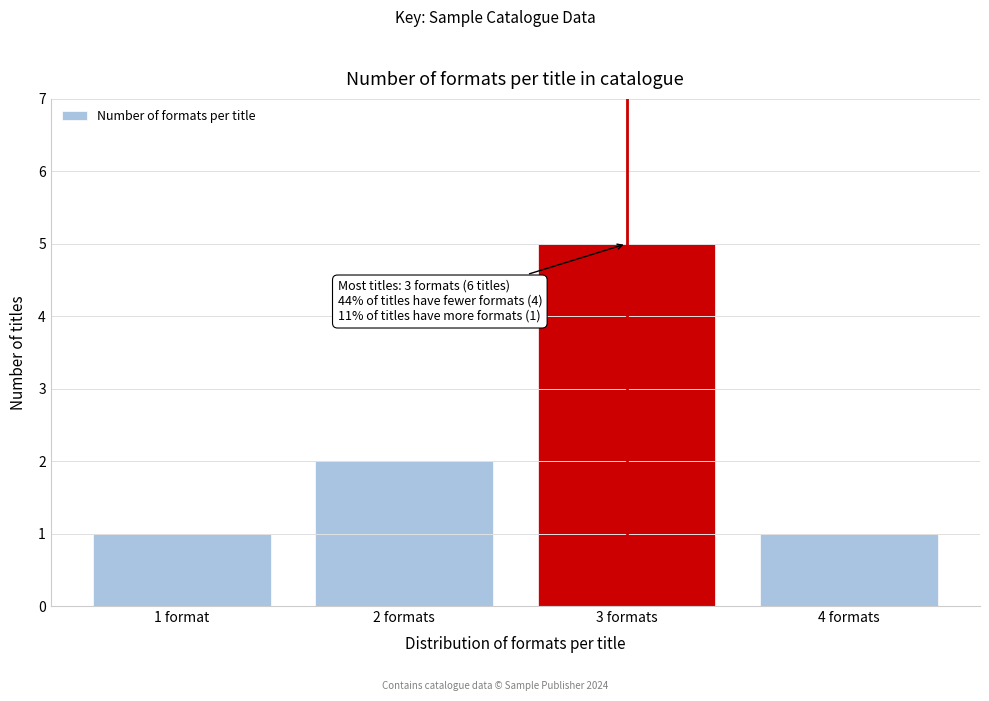

Reading left to right, transcribe all the data shown in this chart.

1 format=1	2 formats=2	3 formats=5	4 formats=1